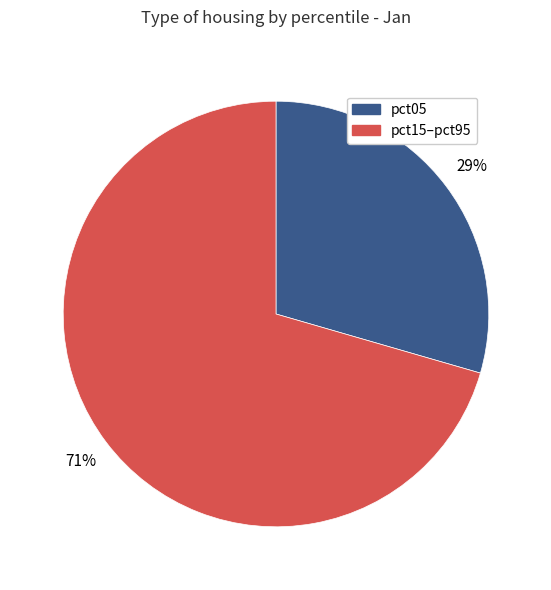

To the nearest percent, what is the average slice percentage?

50%